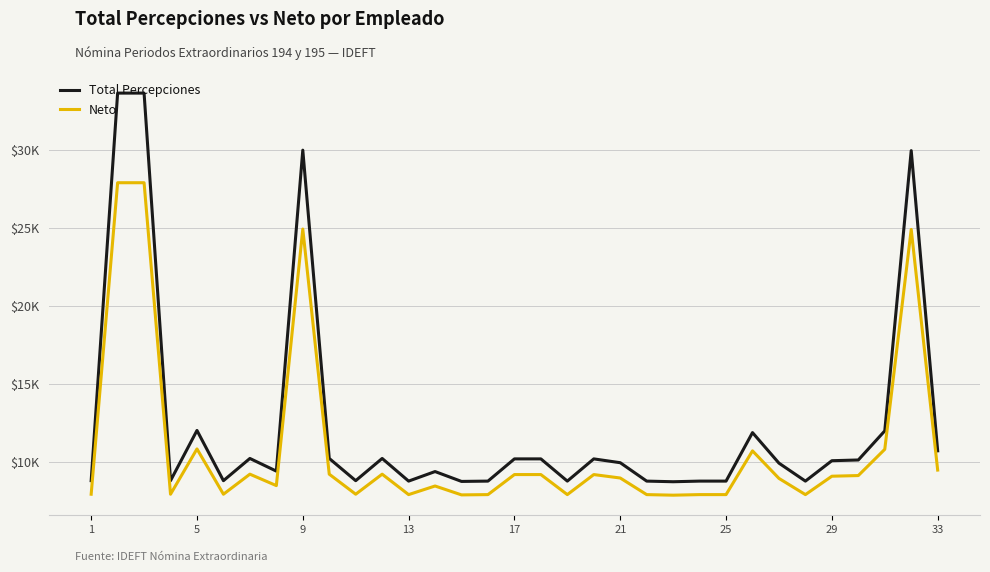

True or false: Neto and Total Percepciones intersect in this chart.

False